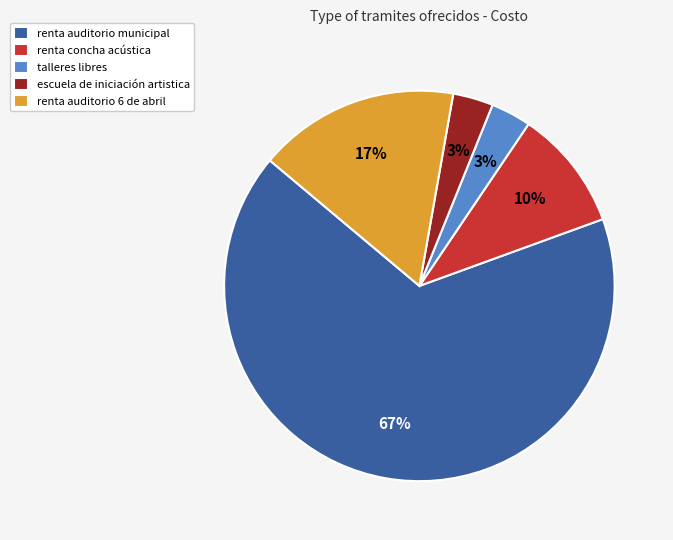

Which slice represents more than half of the pie?

renta auditorio municipal